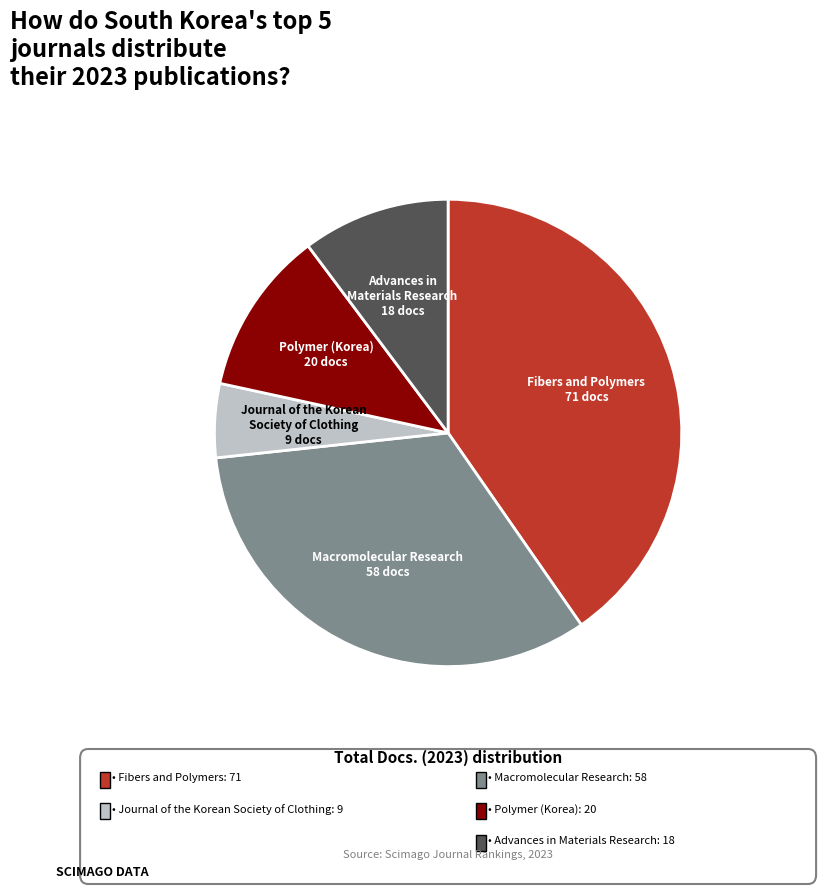

Is it true that Macromolecular Research is 33% of the pie?

True